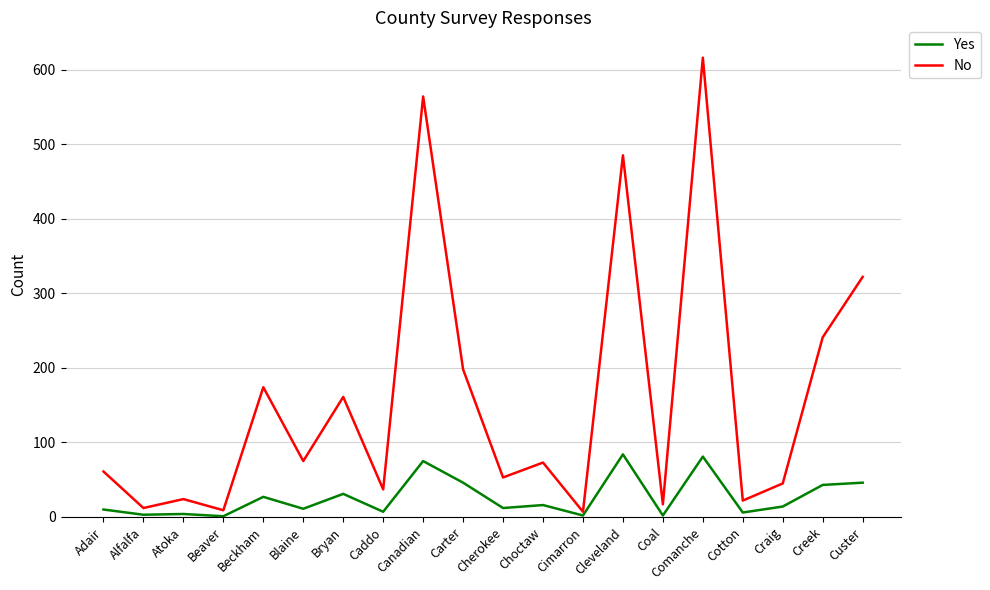

Rank the series at Creek from lowest to highest value.

Yes, No